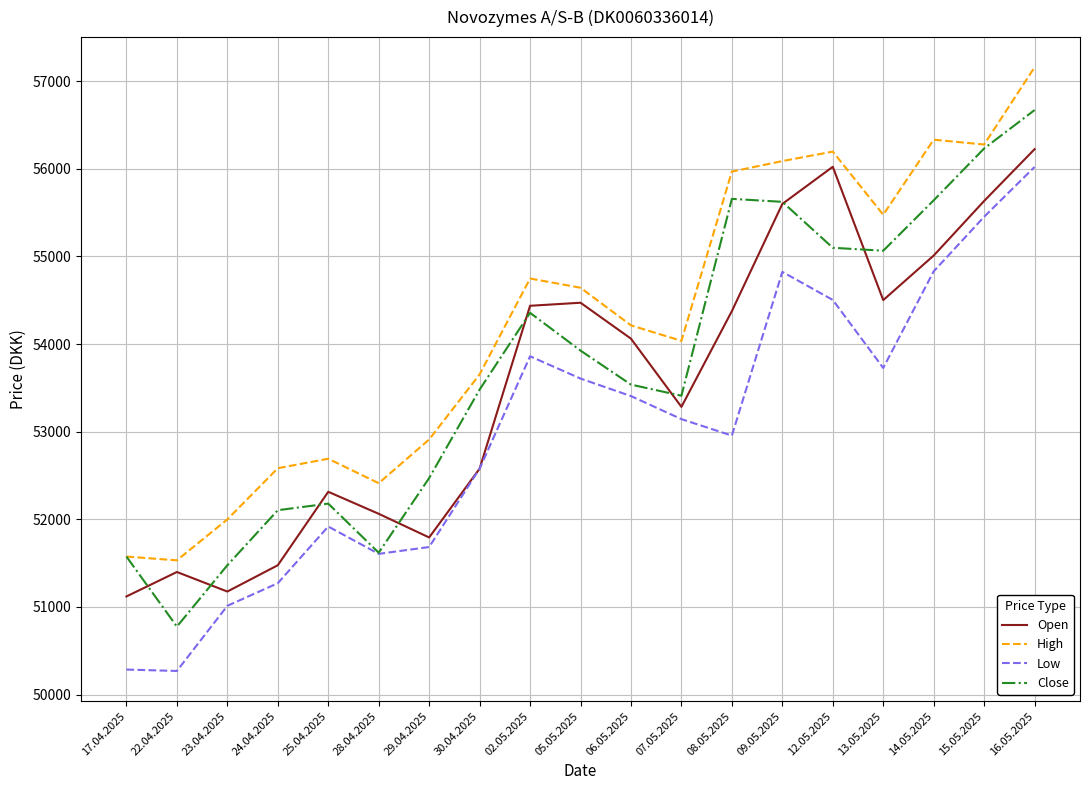

Between 22.04.2025 and 06.05.2025, which series saw the biggest shift?

Low